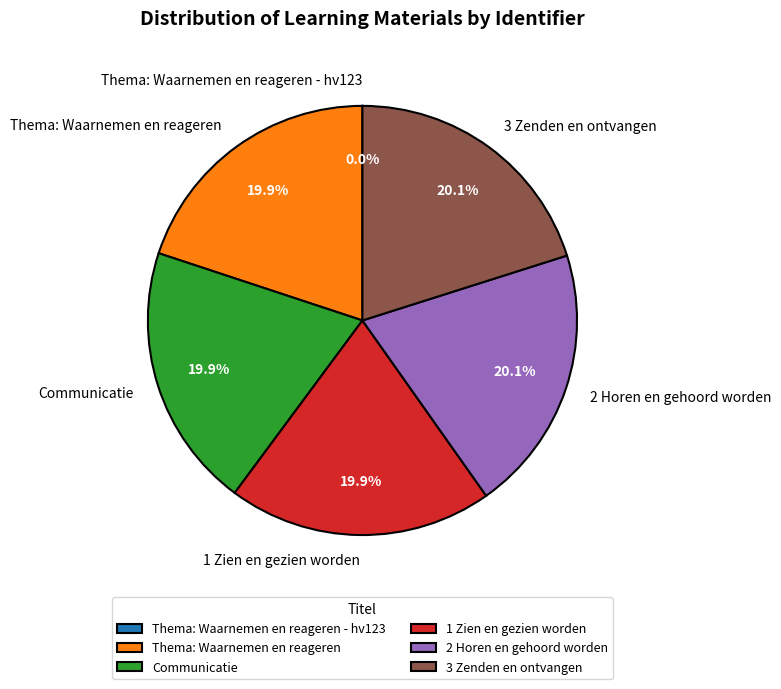

What is the ratio of the value at 2 Horen en gehoord worden to the value at 3 Zenden en ontvangen?

1.0